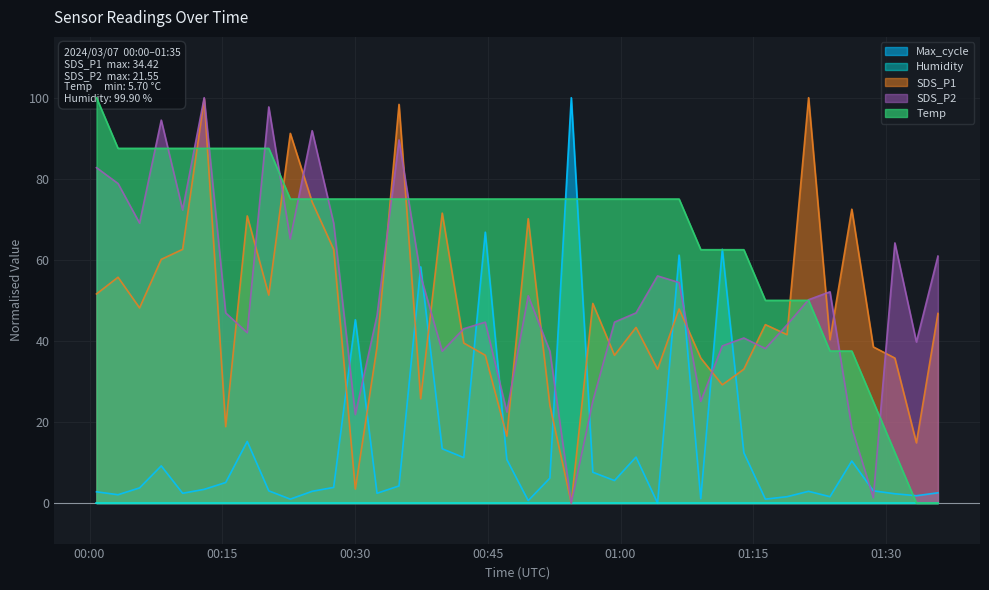

Is the value of SDS_P1 at 2024/03/07 00:03:13 greater than the value of Max_cycle at 2024/03/07 01:35:52?

Yes